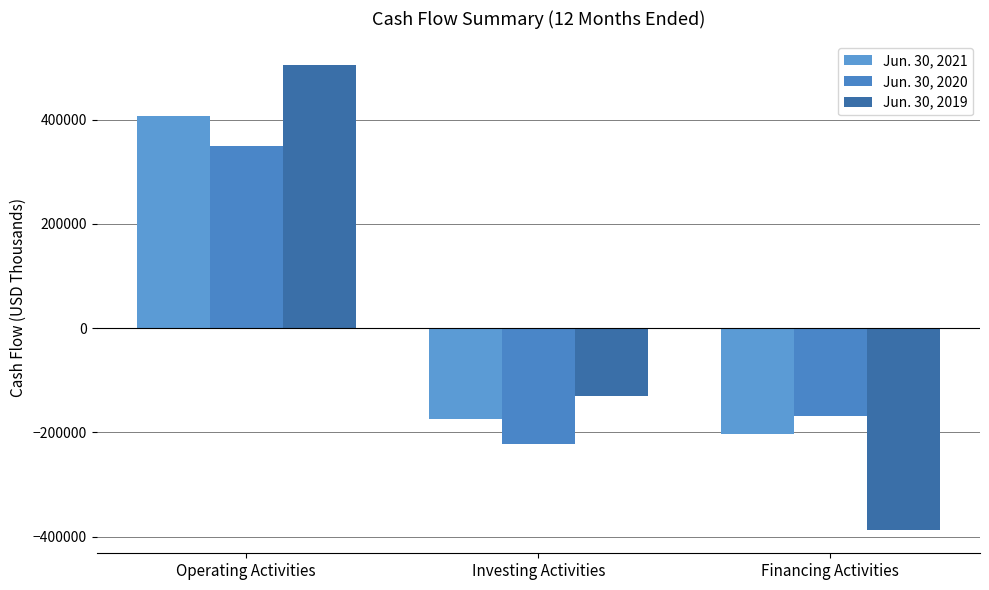

Which series has the largest range (max minus min)?

Jun. 30, 2019